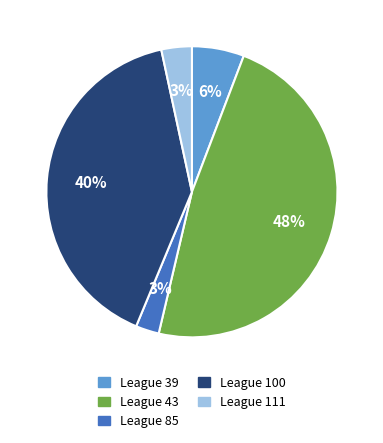

Is there a majority slice in this chart?

No